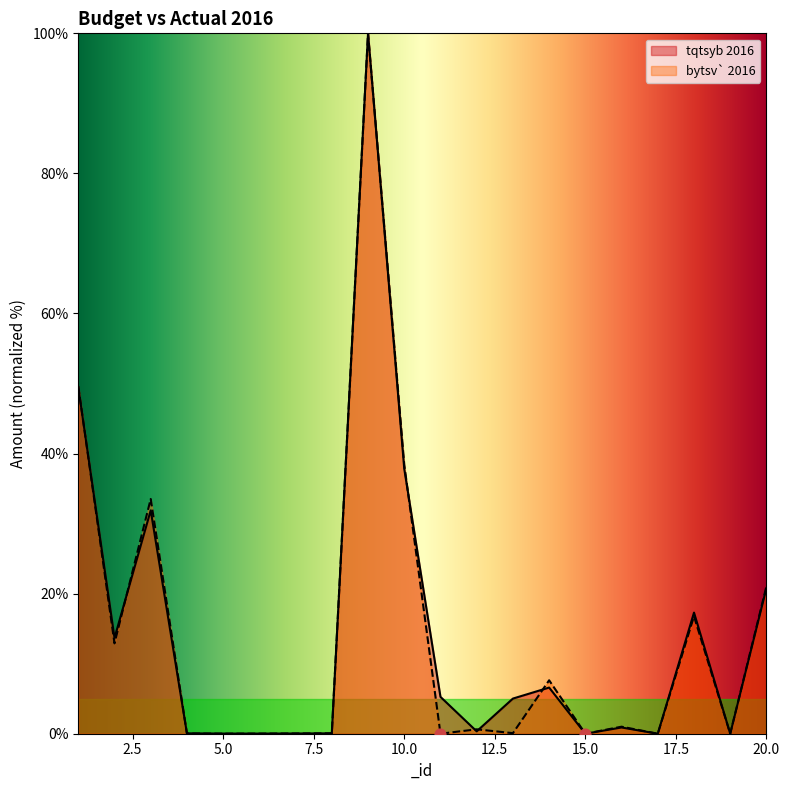

Which series contains the highest Y value?

tqtsyb 2016